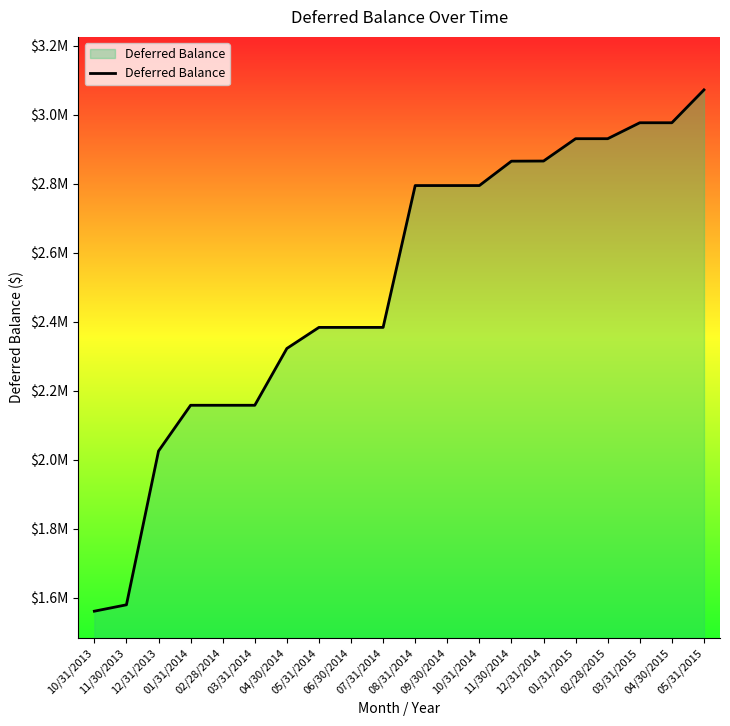

Which has a higher value, 09/30/2014 or 01/31/2015?

01/31/2015